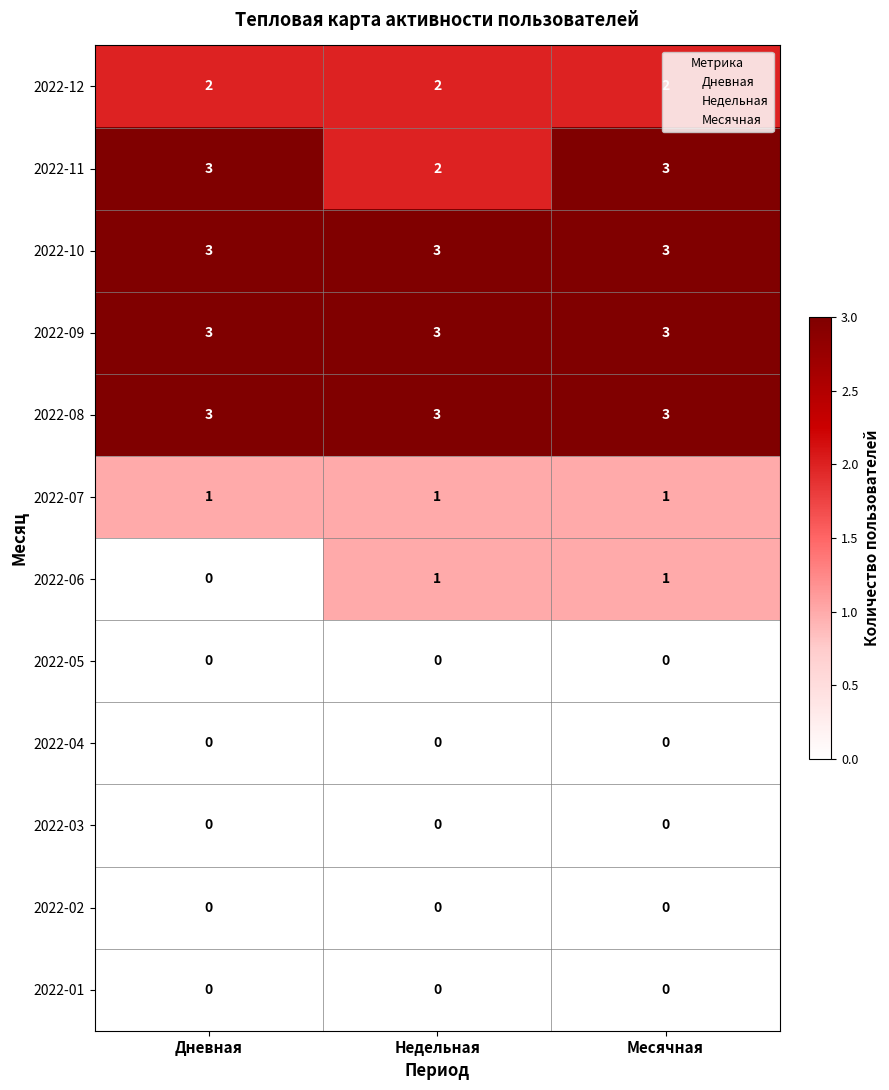

Is the value of 2022-04 at Месячная greater than the value of 2022-12 at Дневная?

No